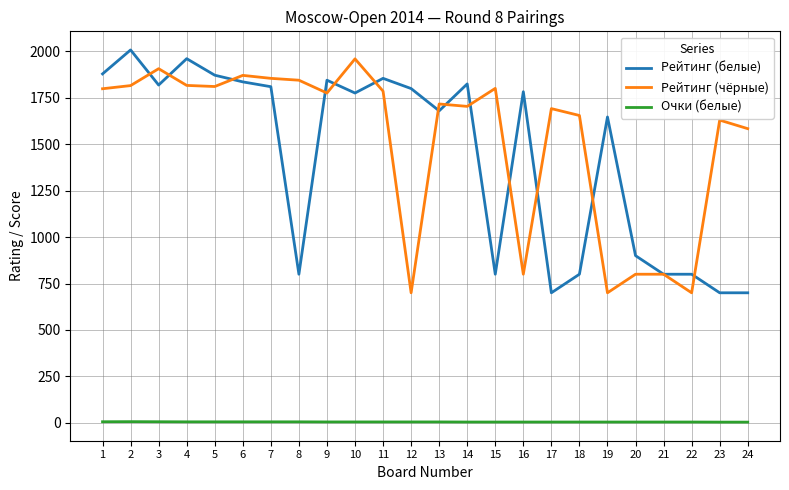

Which series has the largest total across all categories?

Рейтинг (чёрные)